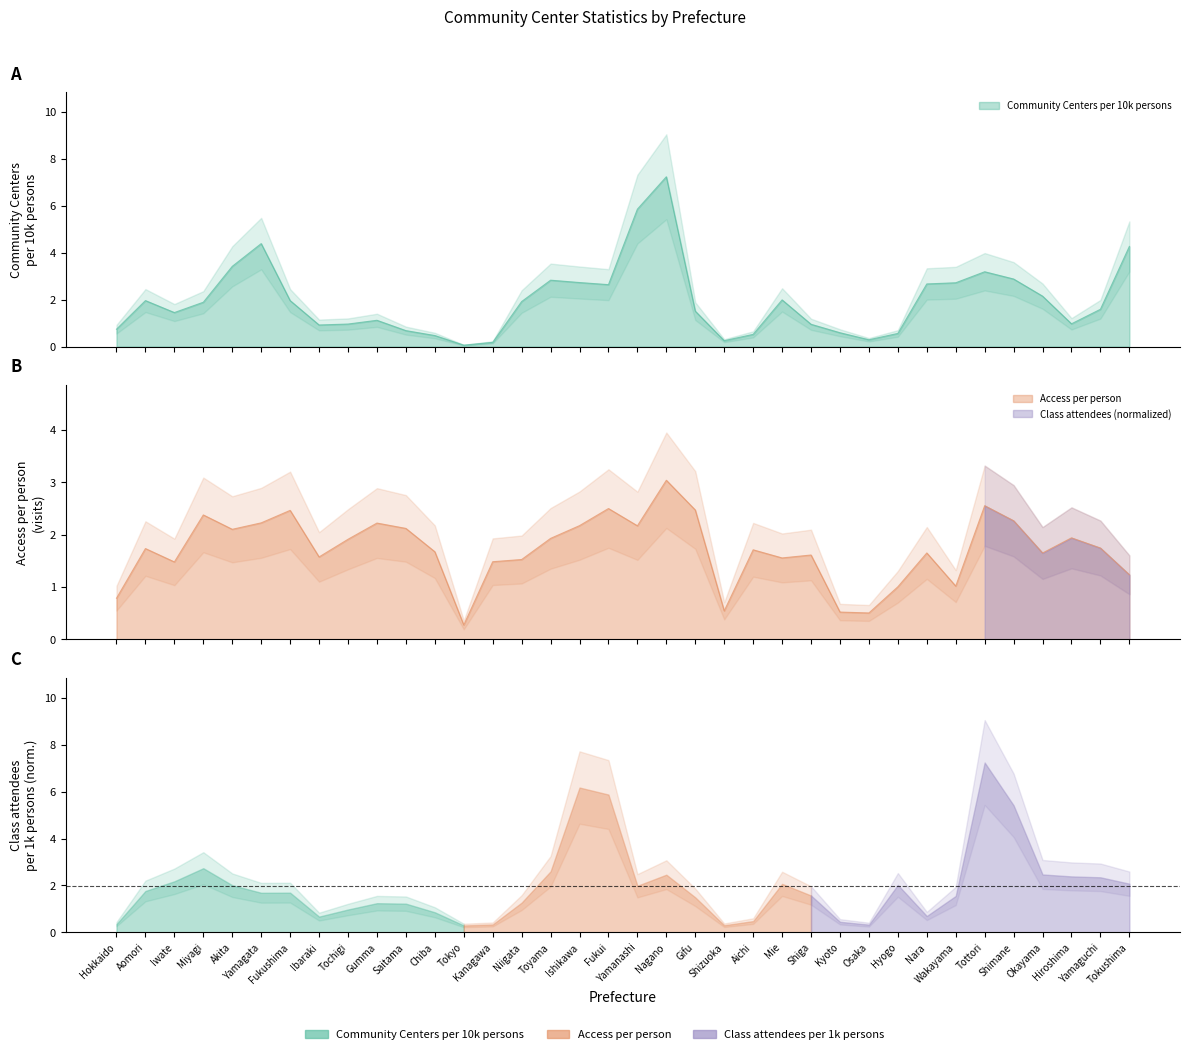

Where is Access per person nearest to the value 1?

Hyogo